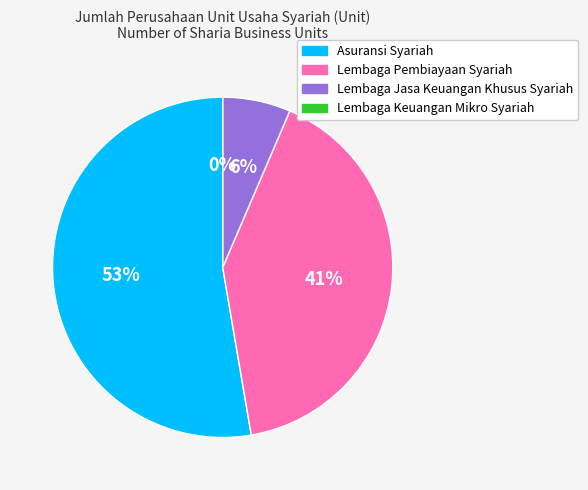

Is it true that Asuransi Syariah is 53% of the pie?

True